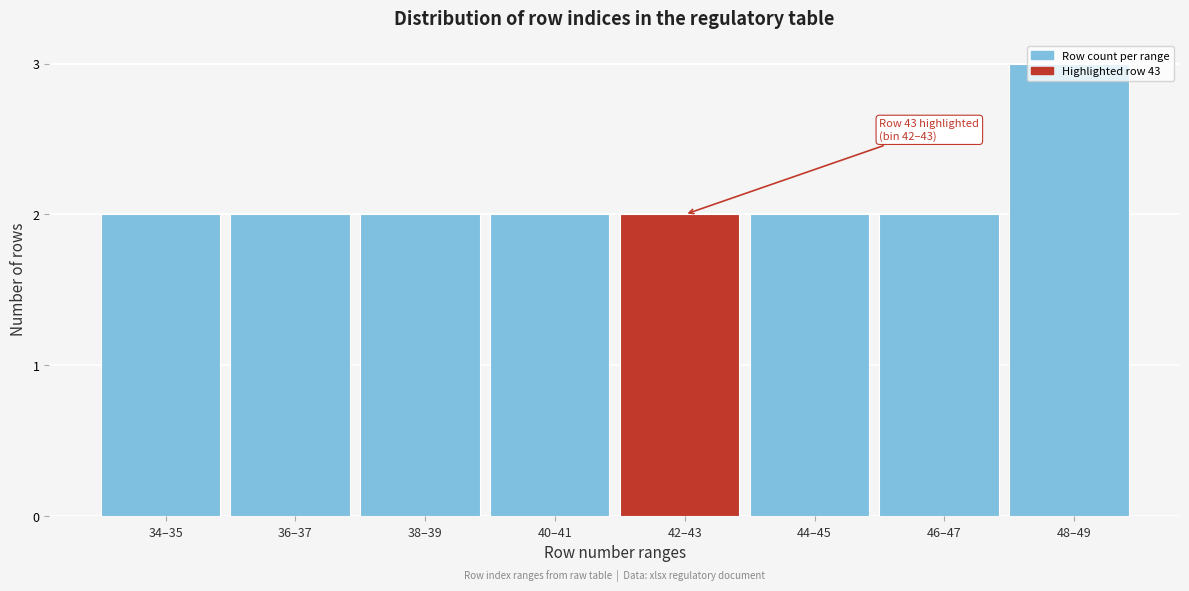

Which category has the highest value across all series?

48–49